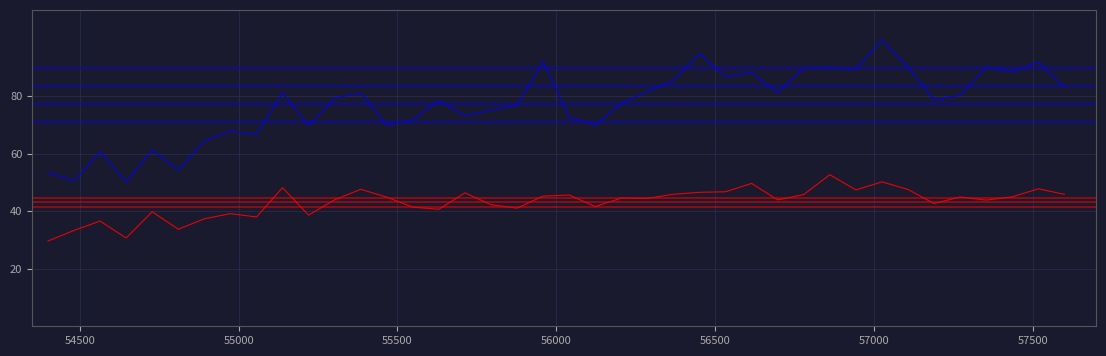

What is the minimum value shown in the chart?

29.6